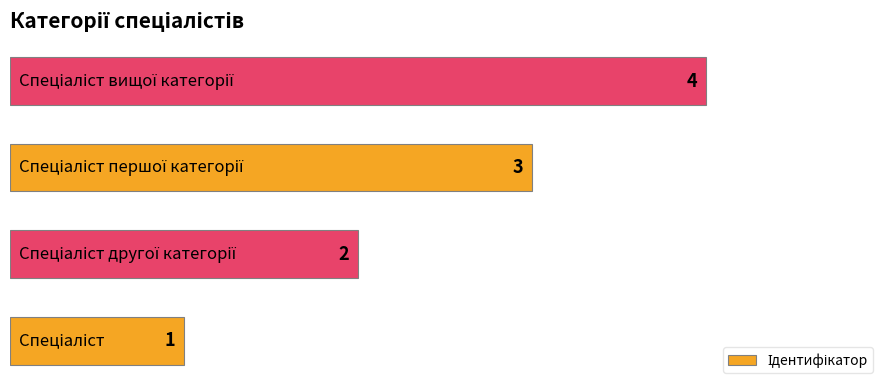

What is the sum of all values?

10